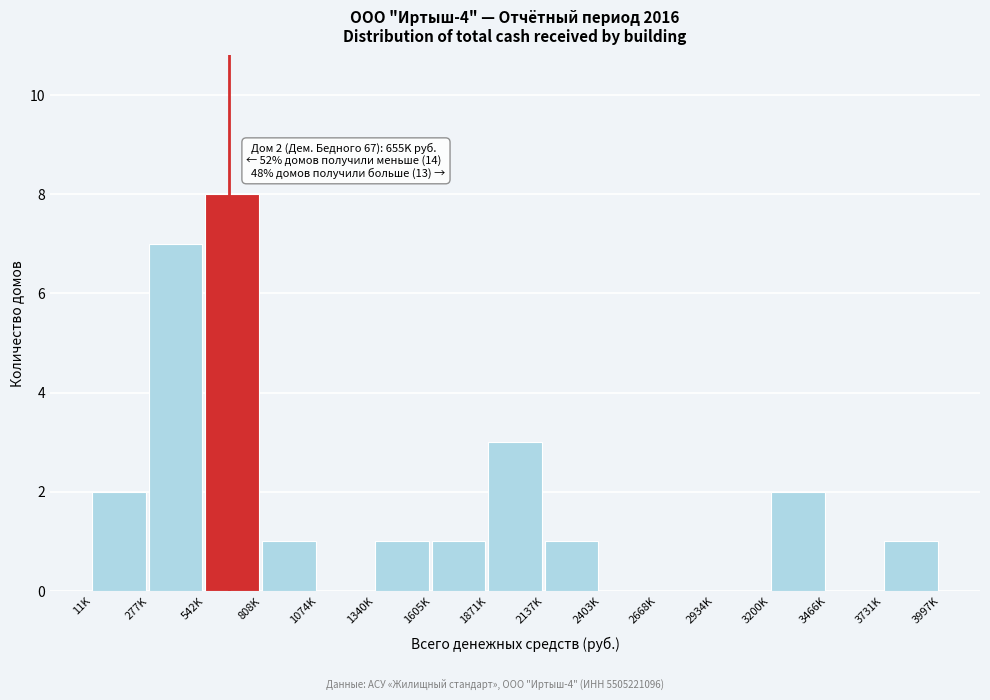

Reading left to right, list all the values displayed in this chart.

11K=2	277K=7	542K=8	808K=1	1074K=0	1340K=1	1605K=1	1871K=3	2137K=1	2403K=0	2668K=0	2934K=0	3200K=2	3466K=0	3731K=1